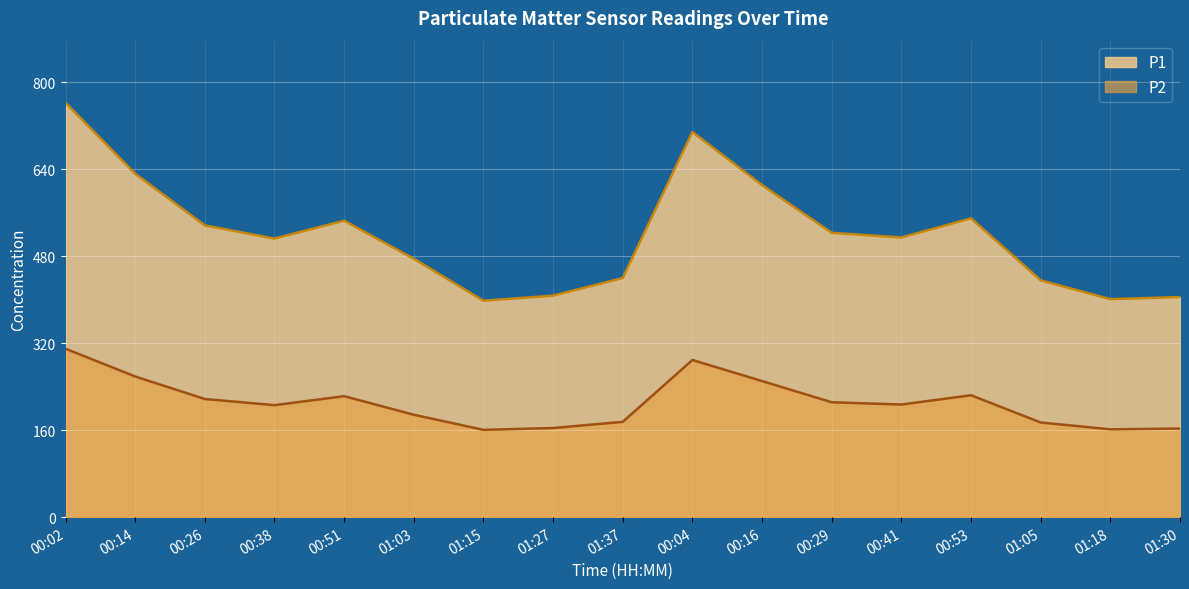

True or false: P2 has a value of 340.8 at 00:26.

False